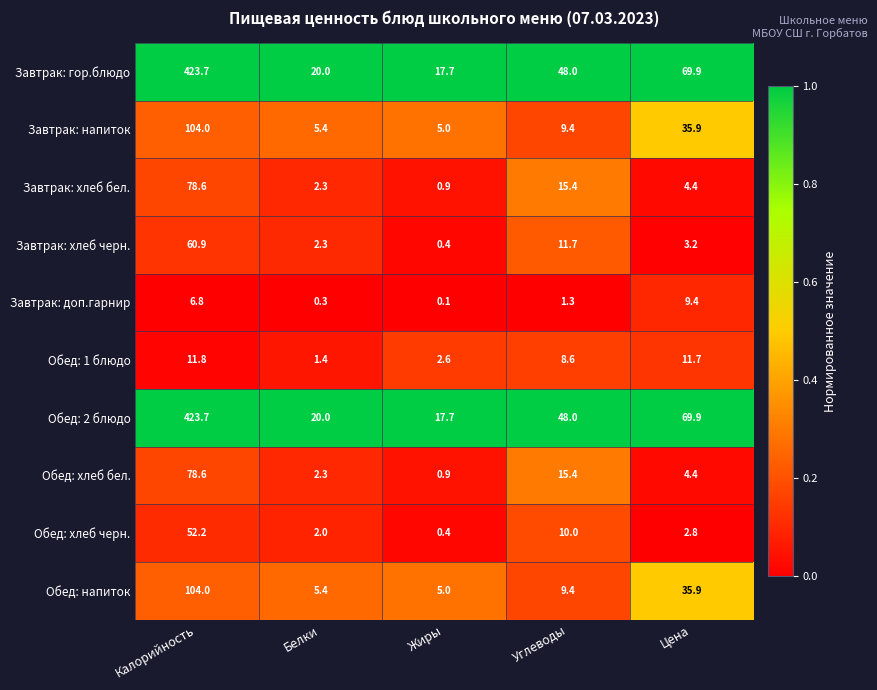

What is the total value across all series at Калорийность?

1344.3